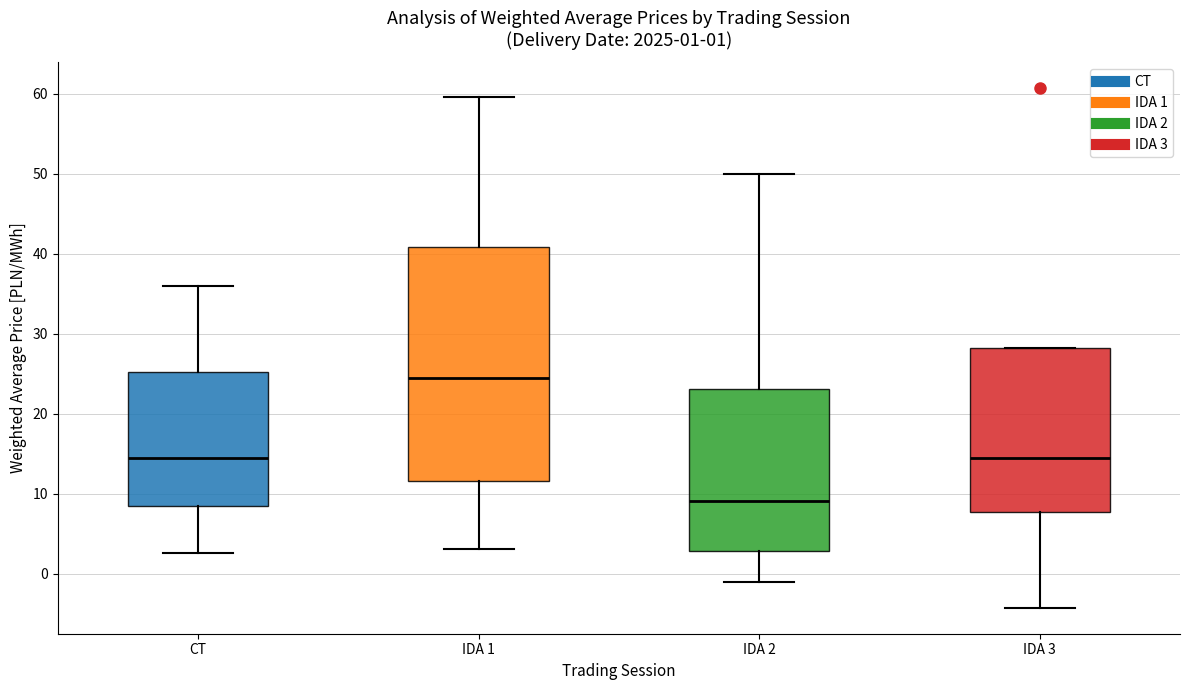

Which box's median line is the lowest?

IDA 2